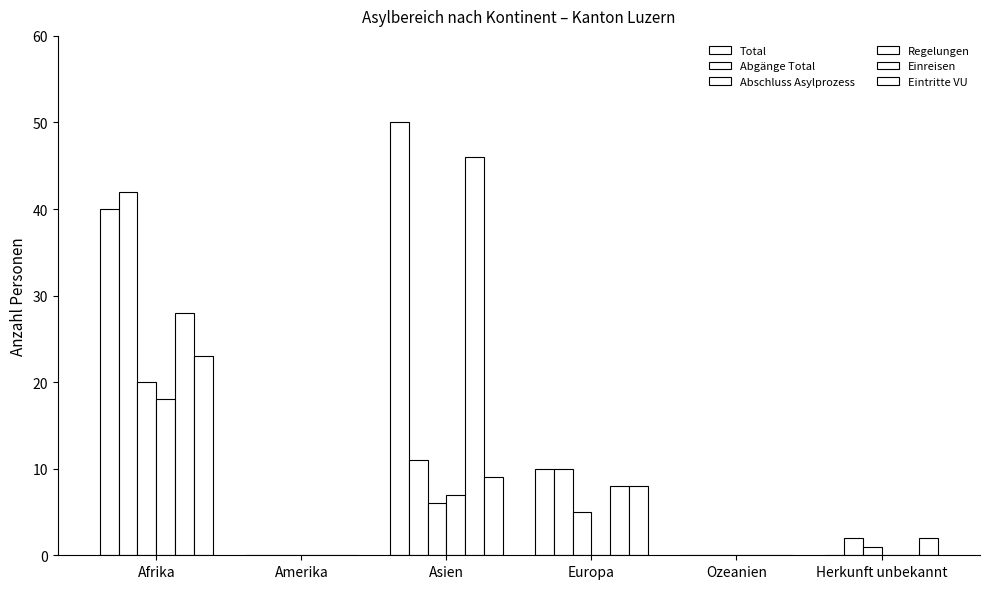

Where does the Abschluss Asylprozess series first go above 5?

Afrika